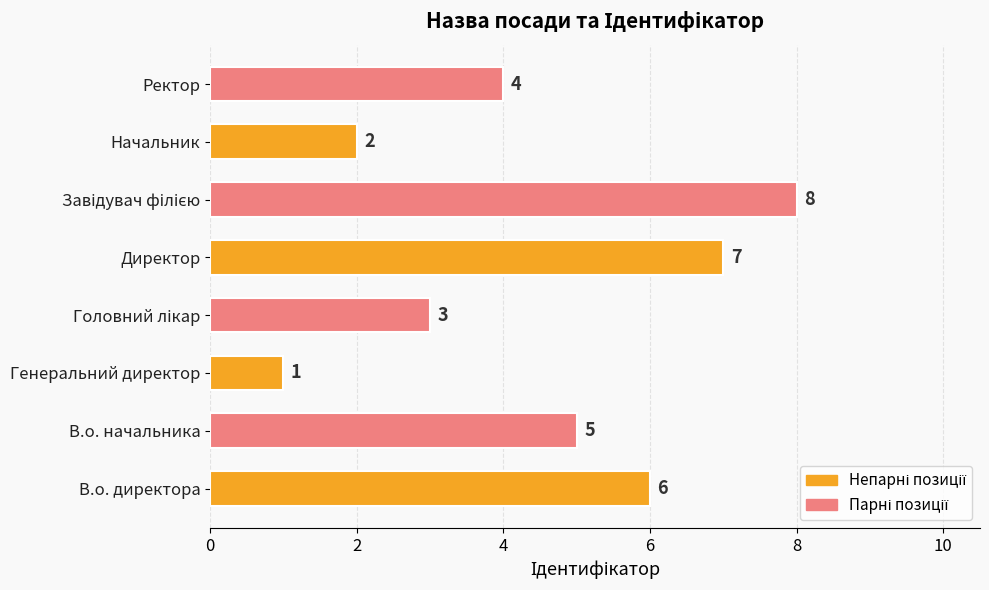

How many series are shown in this chart?

1